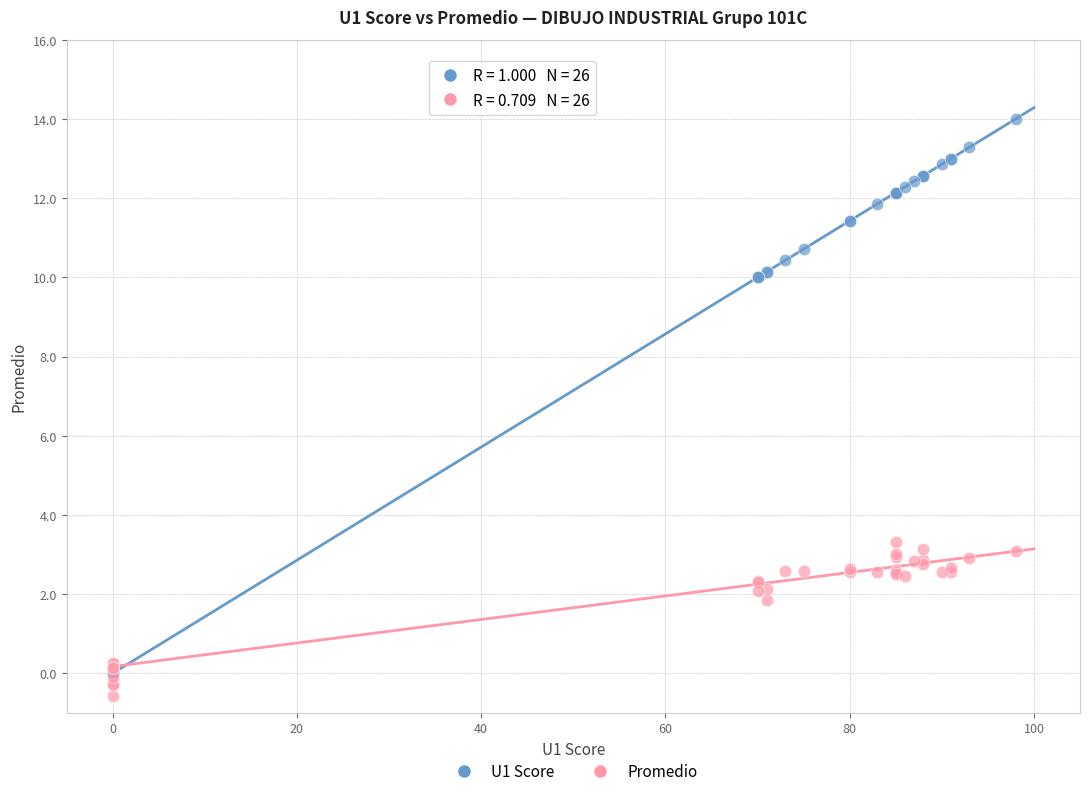

Across all series, what Y value is closest to 6?

3.3